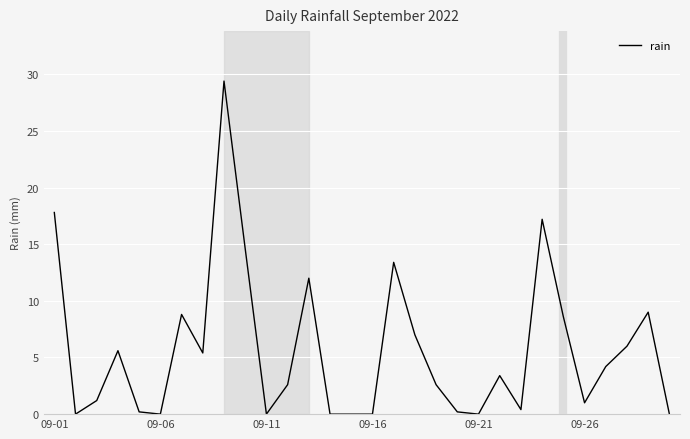

What is the greatest value displayed?

29.4